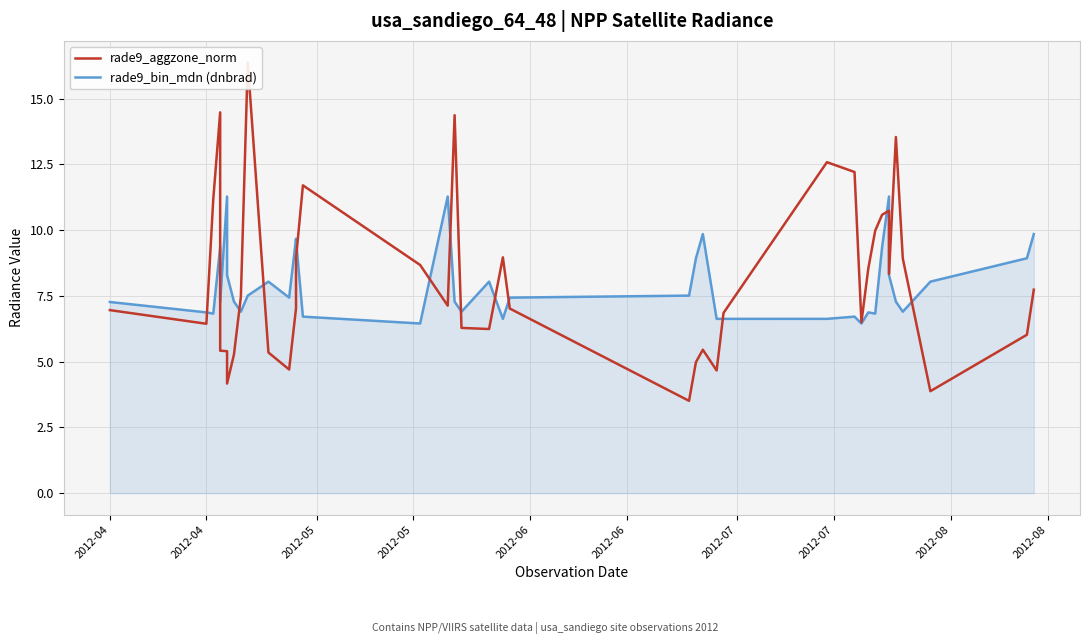

The value of rade9_bin_mdn (dnbrad) at 26 is 4.6. True or false?

False